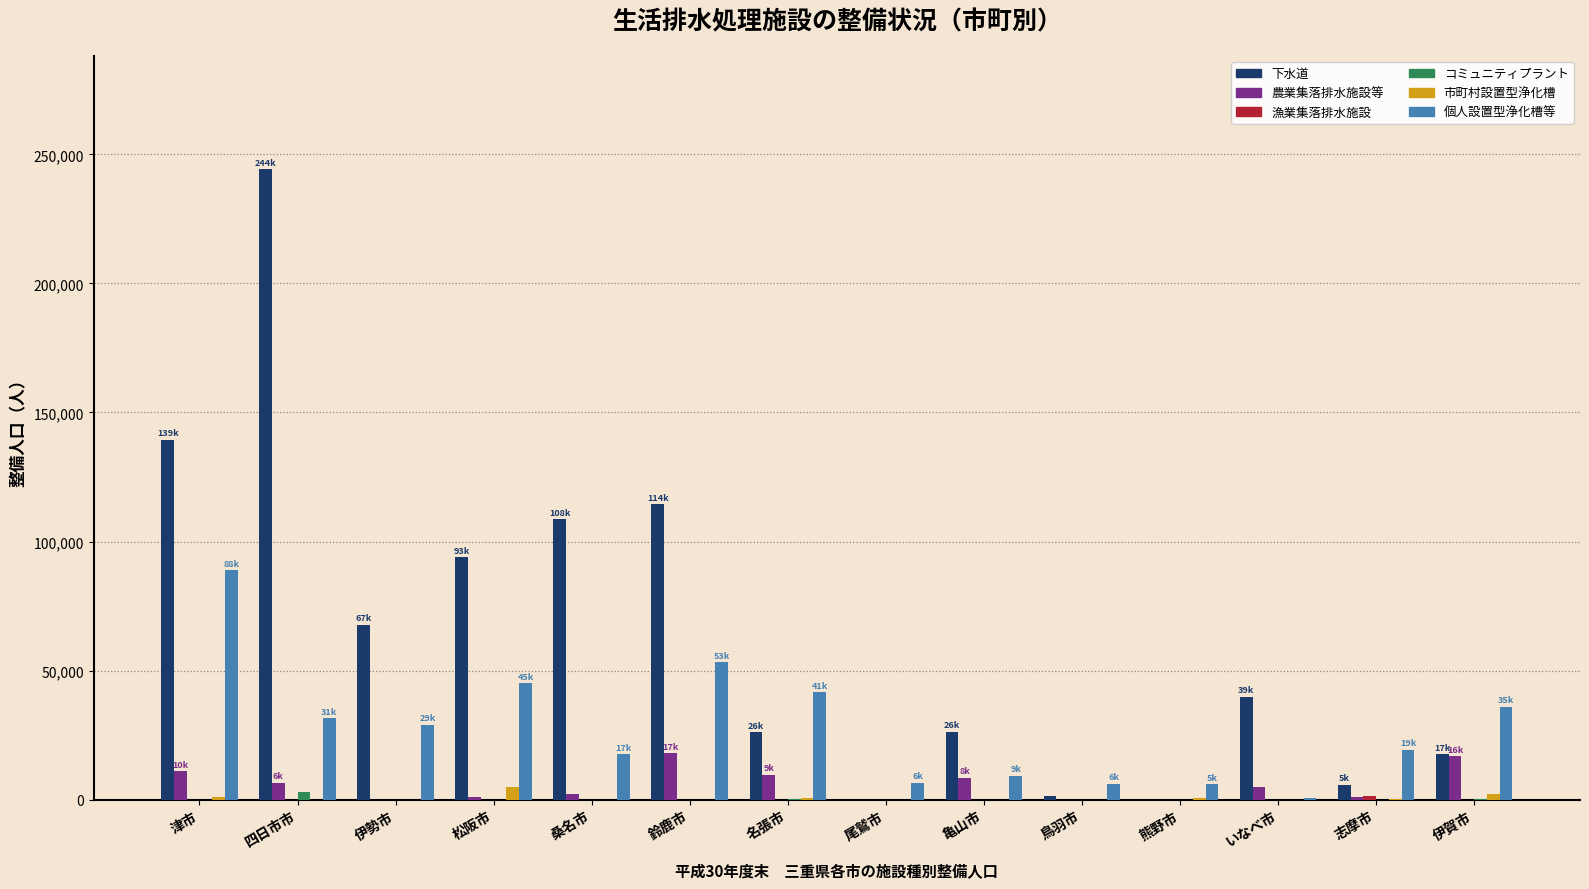

At which category is the sum across all series the highest?

四日市市